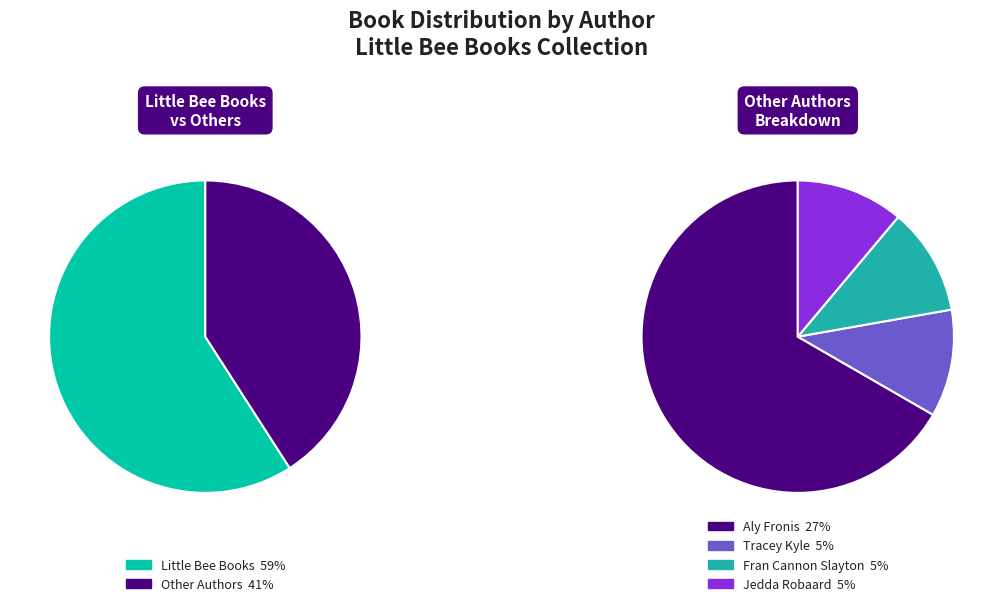

Does Little Bee Books (2141445246) account for over 50% of the chart?

Yes